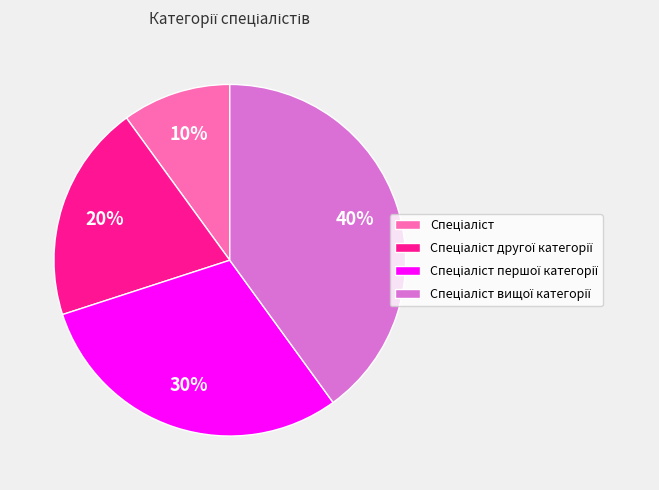

Does any single category account for the majority?

No